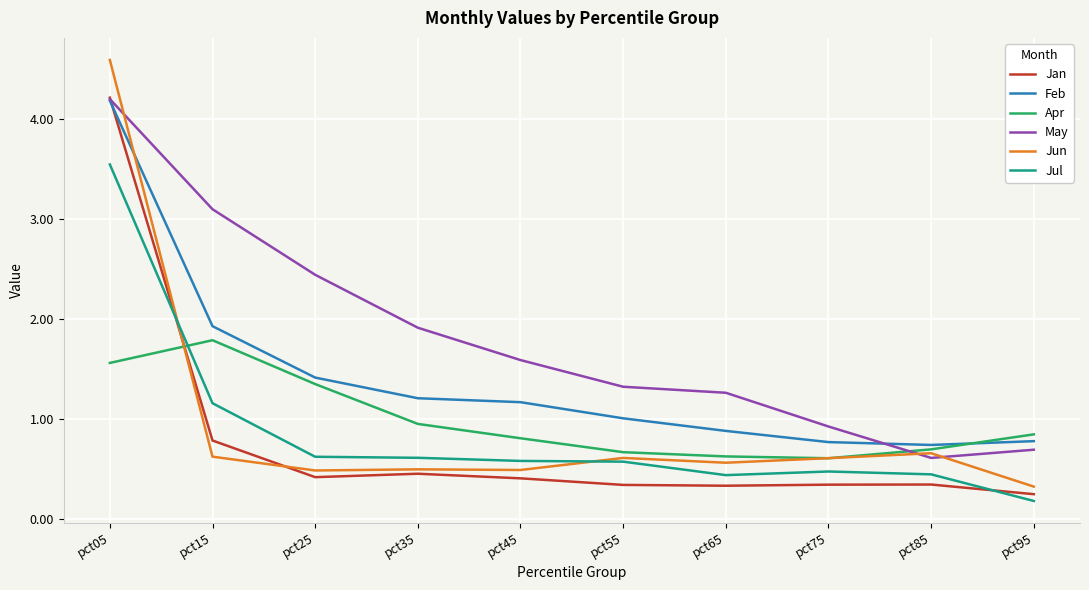

What is the total value across all series at pct15?

9.4